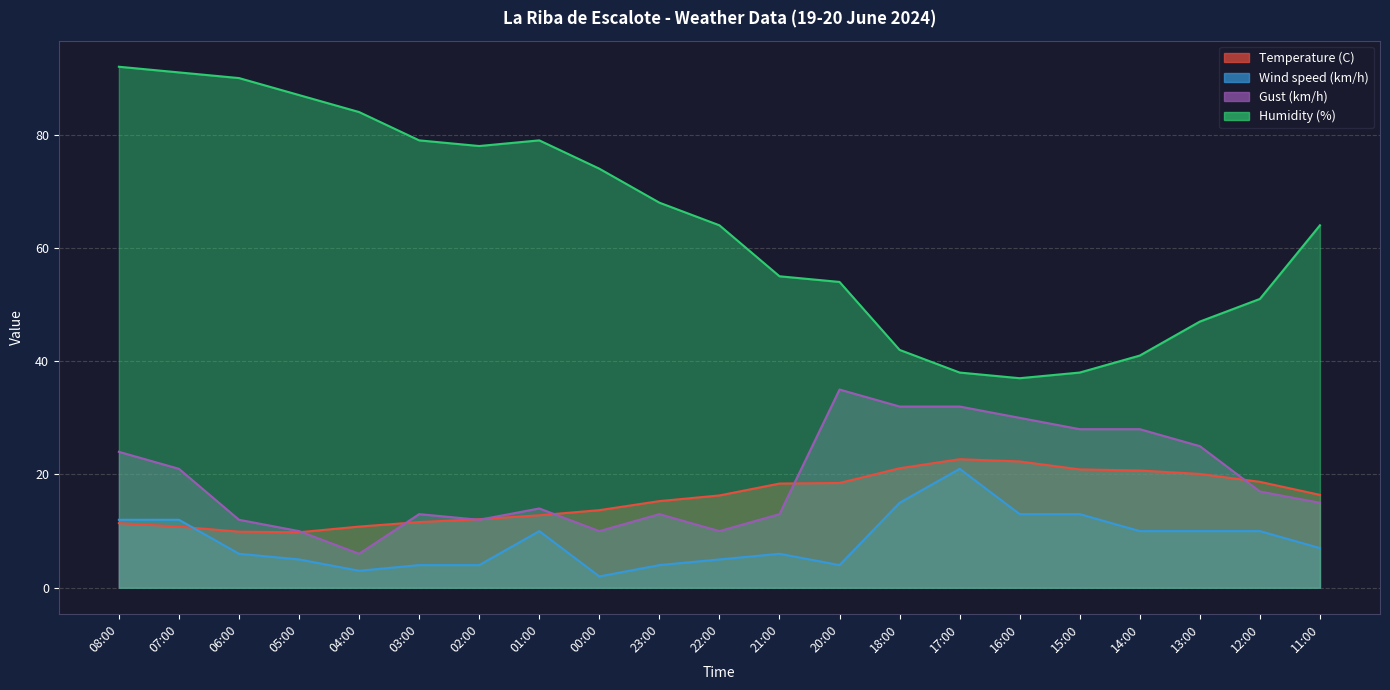

What is the minimum value for Gust (km/h)?

6.0